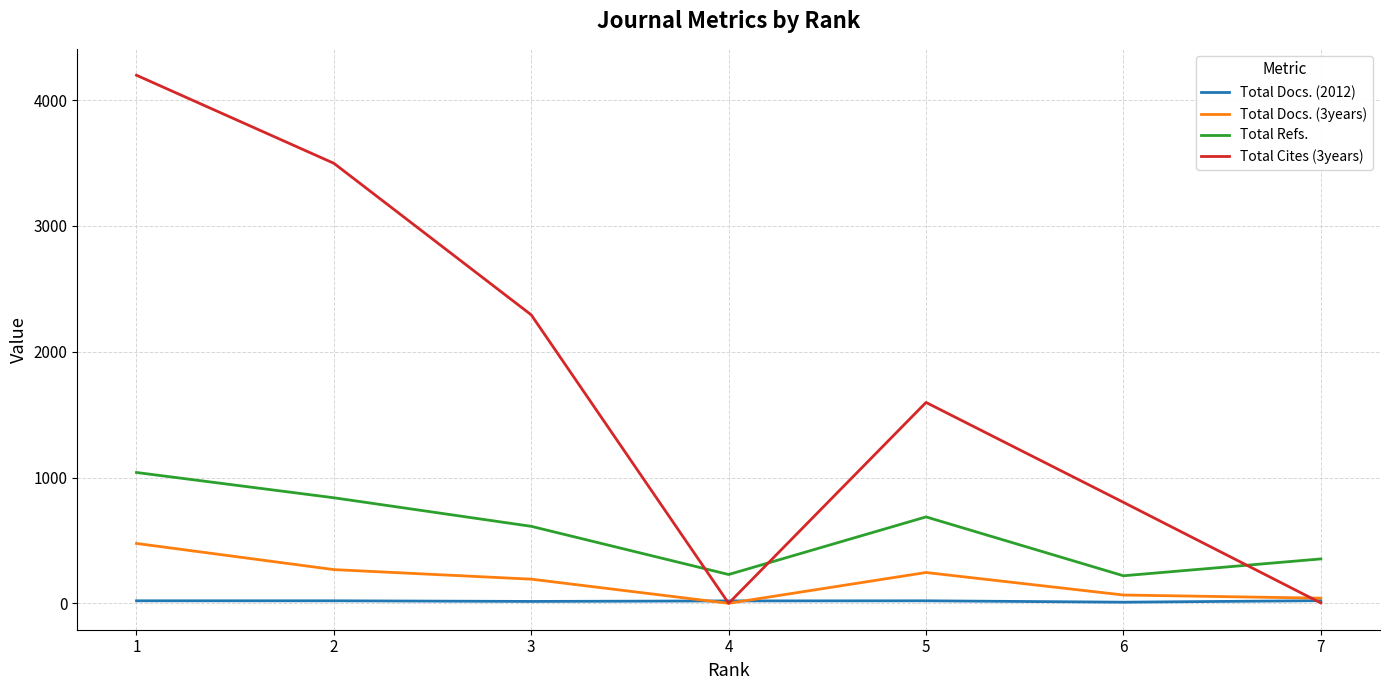

At how many categories does at least one series exceed 3604?

1